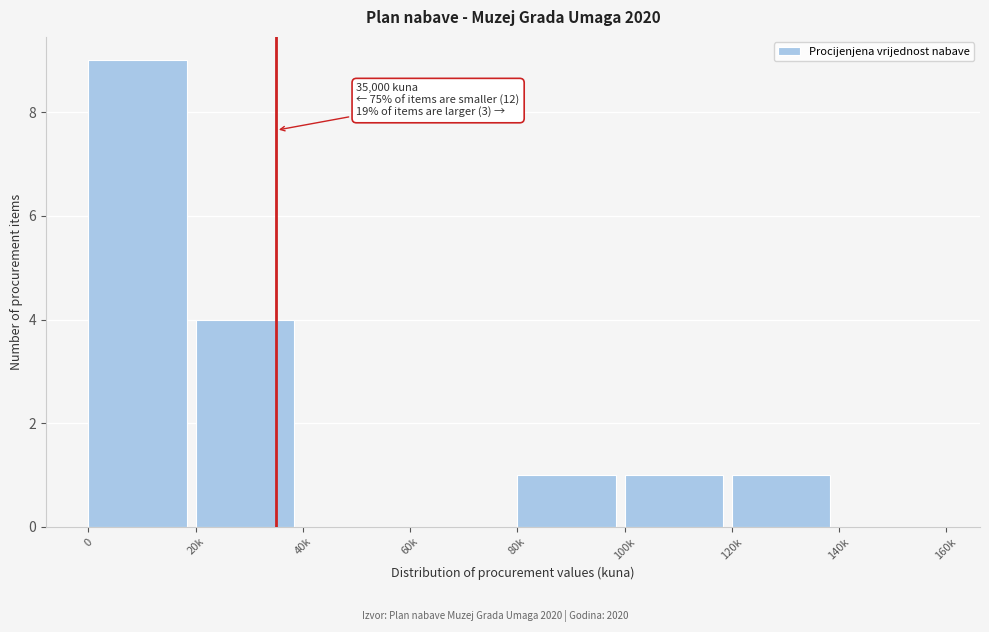

Reading right to left, what are all the values shown in this chart?

140k=0	120k=1	100k=1	80k=1	60k=0	40k=0	20k=4	0=9